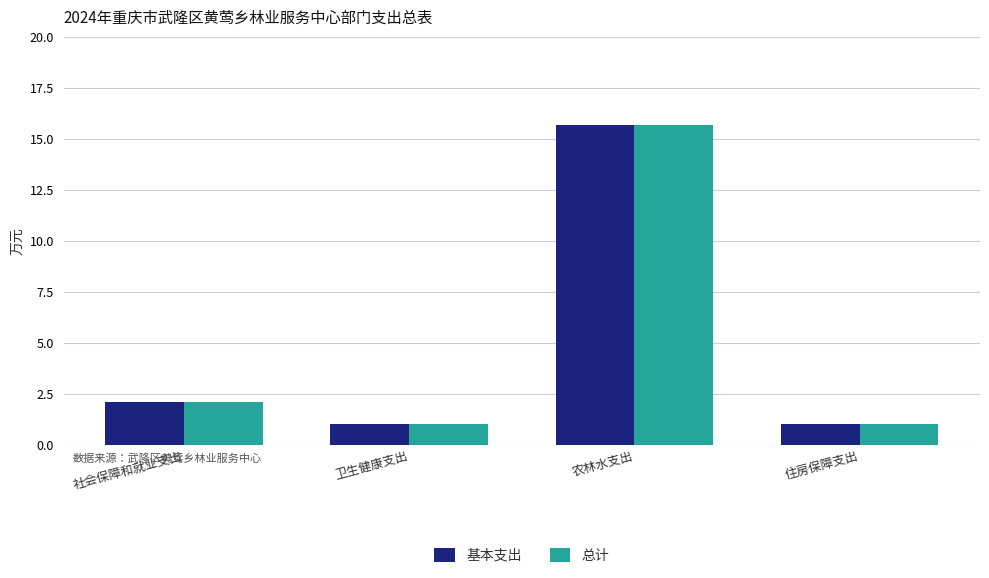

How many data points in 总计 are above 2?

2